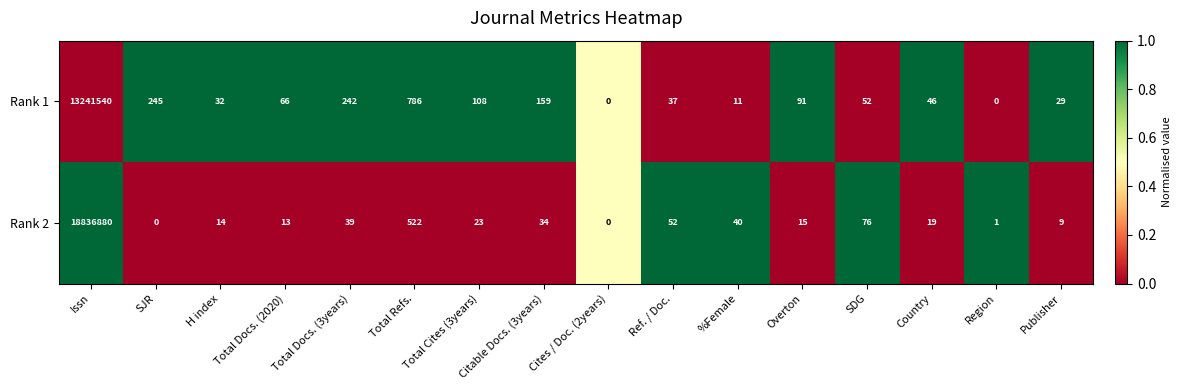

Between SJR and Publisher, which series saw the biggest shift?

Rank 1